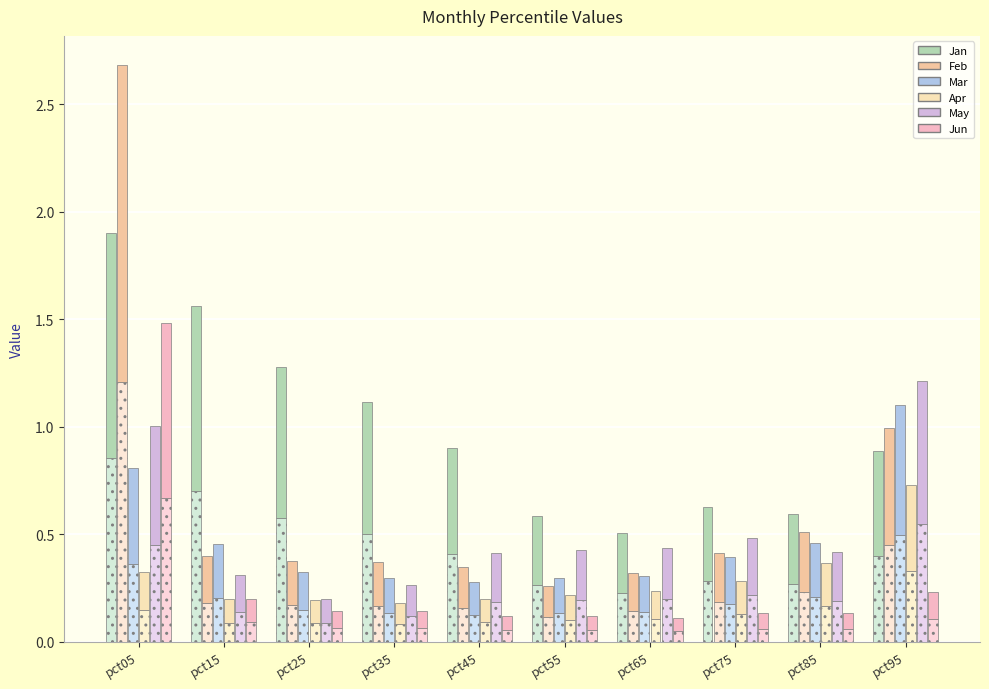

Reading left to right, list all the values displayed in this chart.

Jan: pct05=1.0	pct15=0.9	pct25=0.7	pct35=0.6	pct45=0.5	pct55=0.3	pct65=0.3	pct75=0.3	pct85=0.3	pct95=0.5
Feb: pct05=1.5	pct15=0.2	pct25=0.2	pct35=0.2	pct45=0.2	pct55=0.1	pct65=0.2	pct75=0.2	pct85=0.3	pct95=0.5
Mar: pct05=0.4	pct15=0.2	pct25=0.2	pct35=0.2	pct45=0.2	pct55=0.2	pct65=0.2	pct75=0.2	pct85=0.3	pct95=0.6
Apr: pct05=0.2	pct15=0.1	pct25=0.1	pct35=0.1	pct45=0.1	pct55=0.1	pct65=0.1	pct75=0.2	pct85=0.2	pct95=0.4
May: pct05=0.6	pct15=0.2	pct25=0.1	pct35=0.1	pct45=0.2	pct55=0.2	pct65=0.2	pct75=0.3	pct85=0.2	pct95=0.7
Jun: pct05=0.8	pct15=0.1	pct25=0.1	pct35=0.1	pct45=0.1	pct55=0.1	pct65=0.1	pct75=0.1	pct85=0.1	pct95=0.1